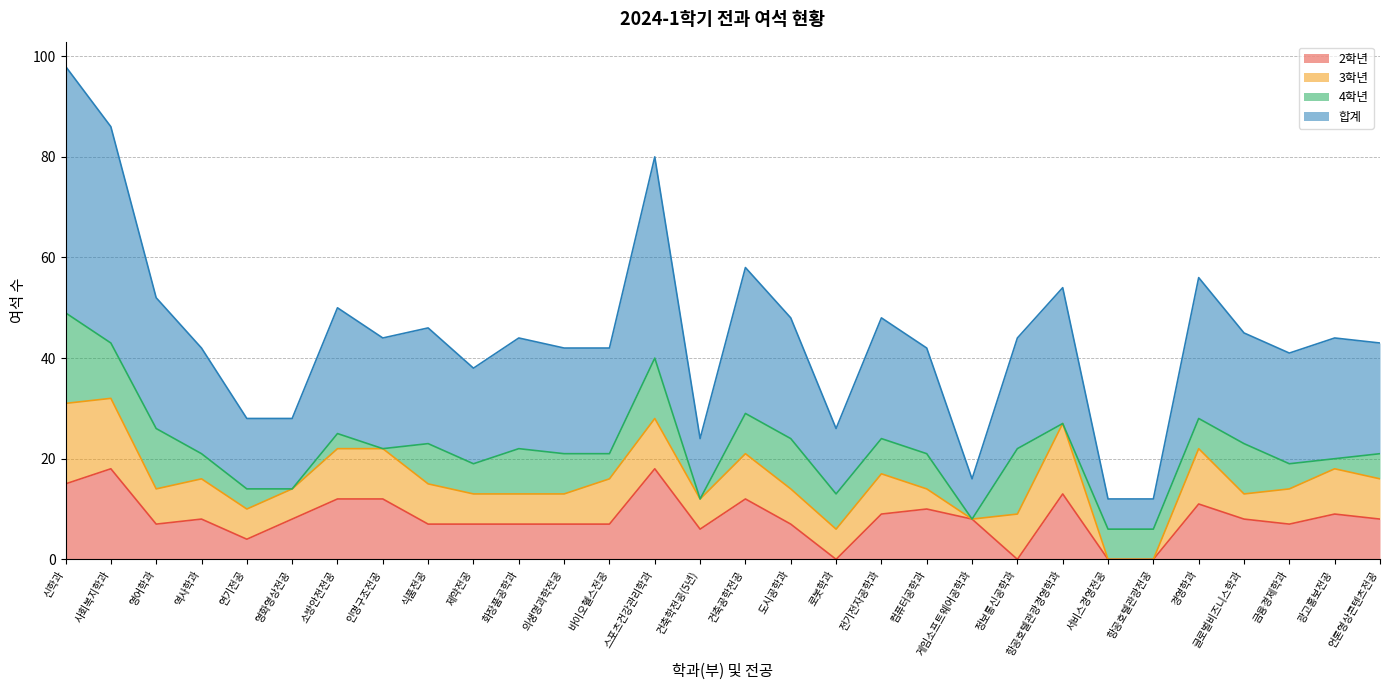

Count the number of categories in the chart.

30